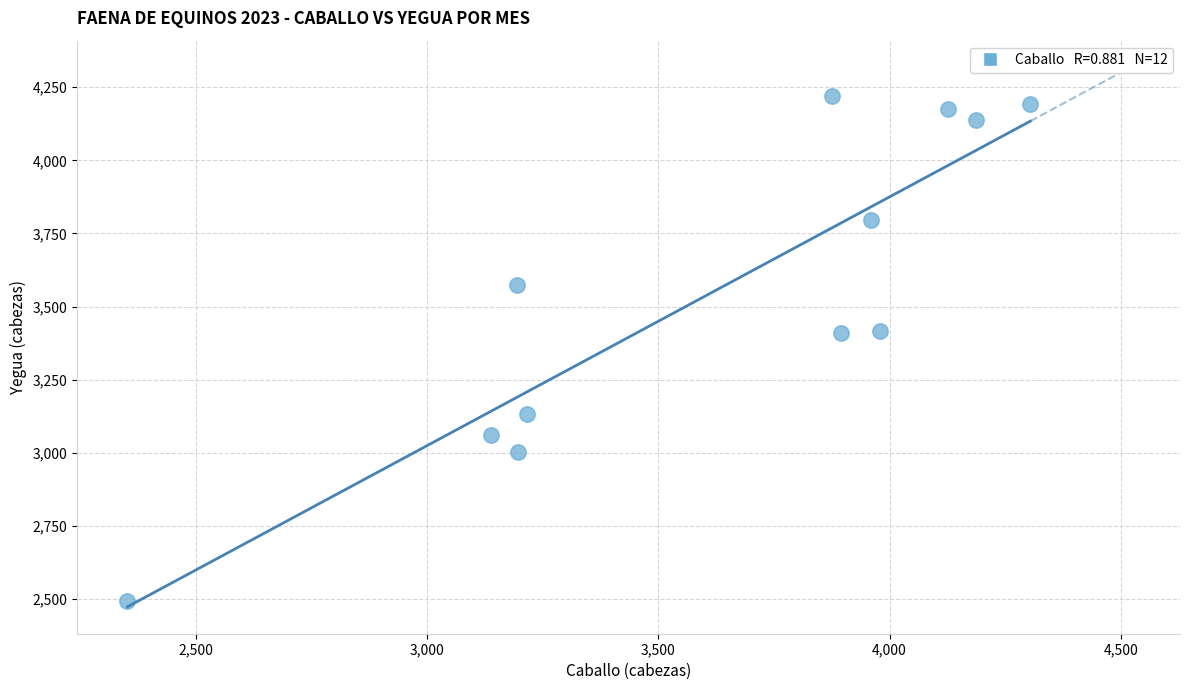

What is the range of X values (max minus min)?

1952.5